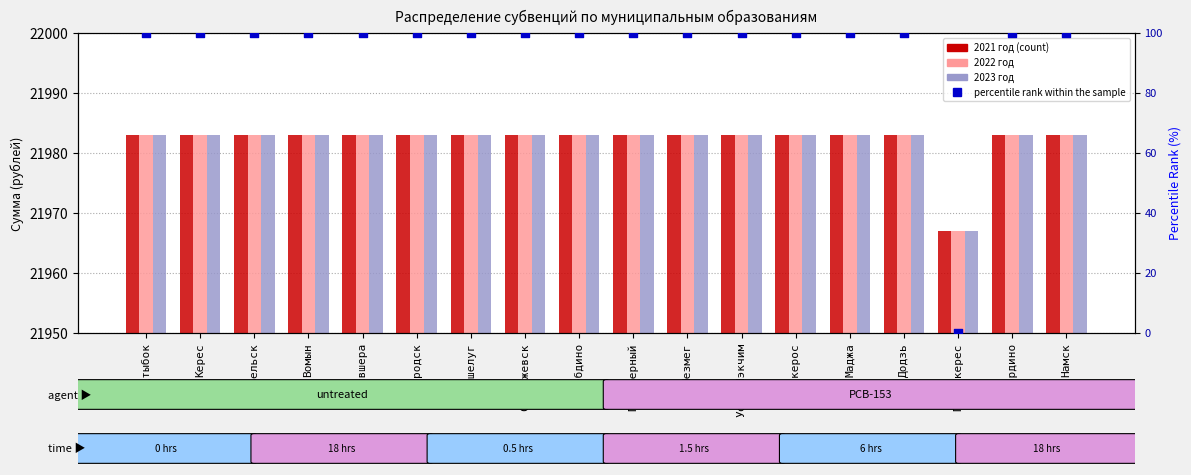

Is the value of 2021 год at Керес greater than the value of 2022 год at Приозерный?

No